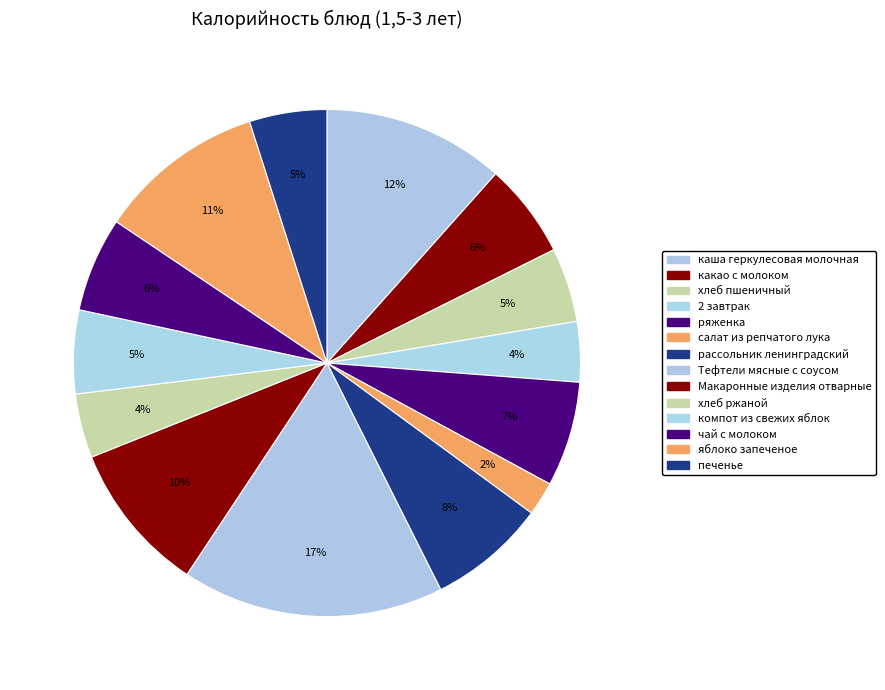

How many slices are in this pie chart?

14